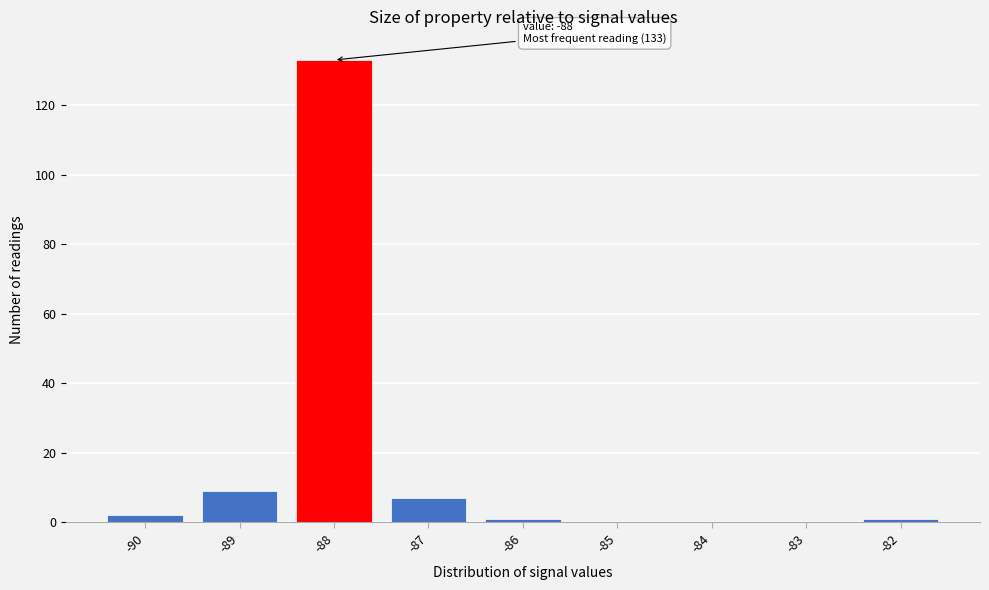

Over which range of the x-axis is the bar tallest?

-88.5 to -87.5